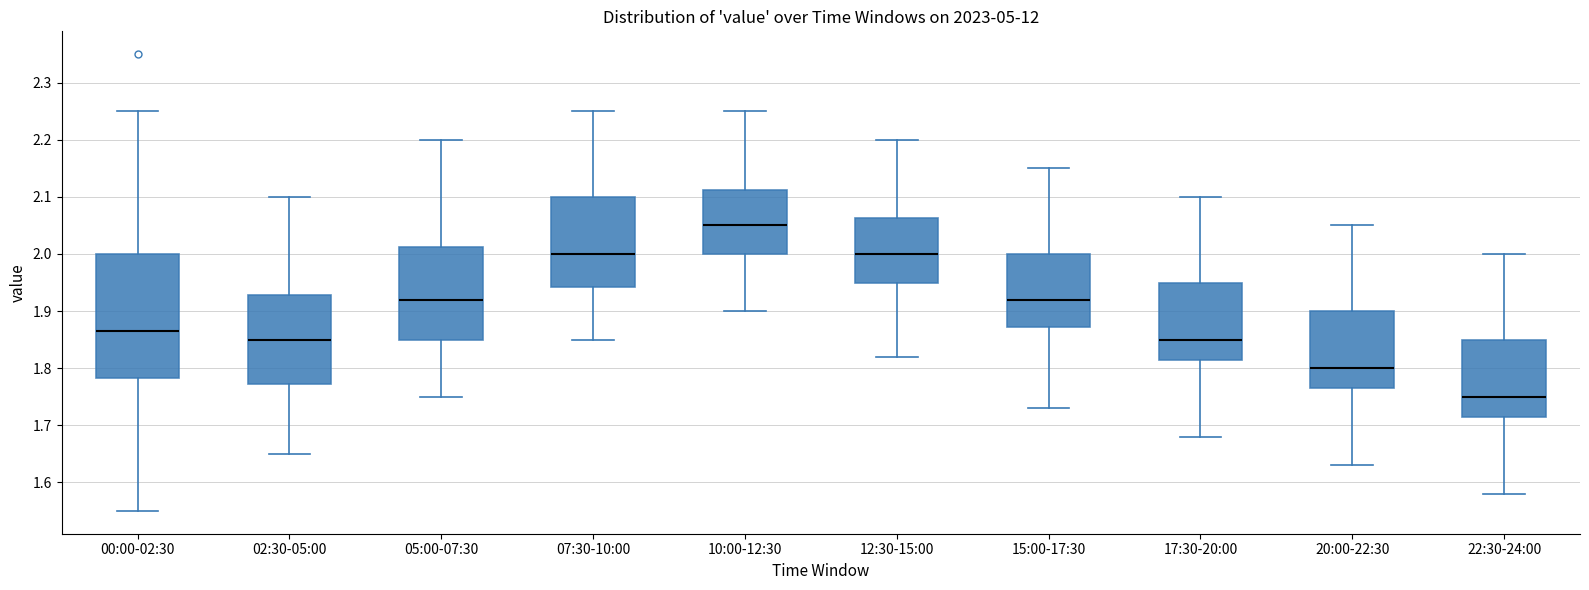

Where does the upper whisker of the box for 17:30-20:00 end on the y-axis? The values are not printed on the chart, so give them approximately, as read against the axis.

2.10